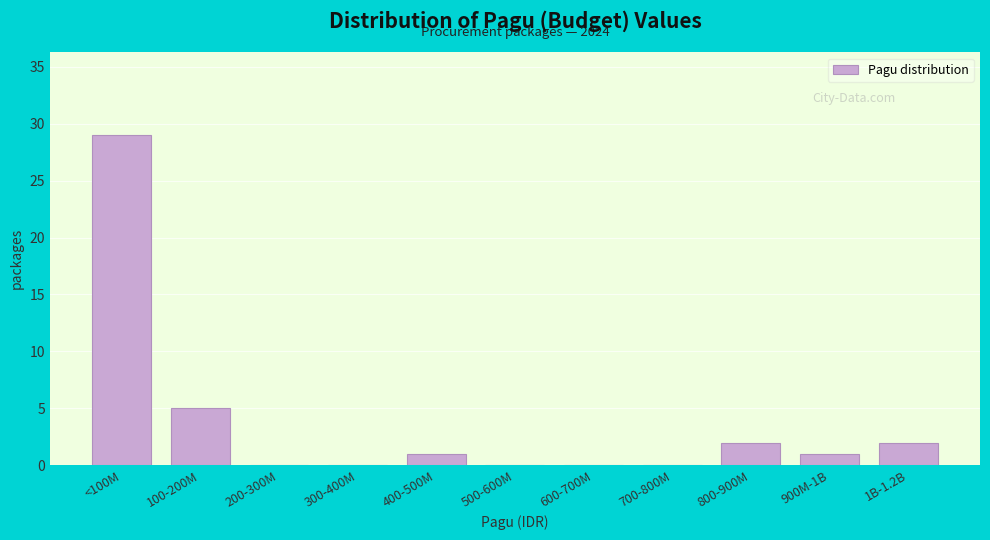

True or false: the data shows 0 at 300-400M.

True